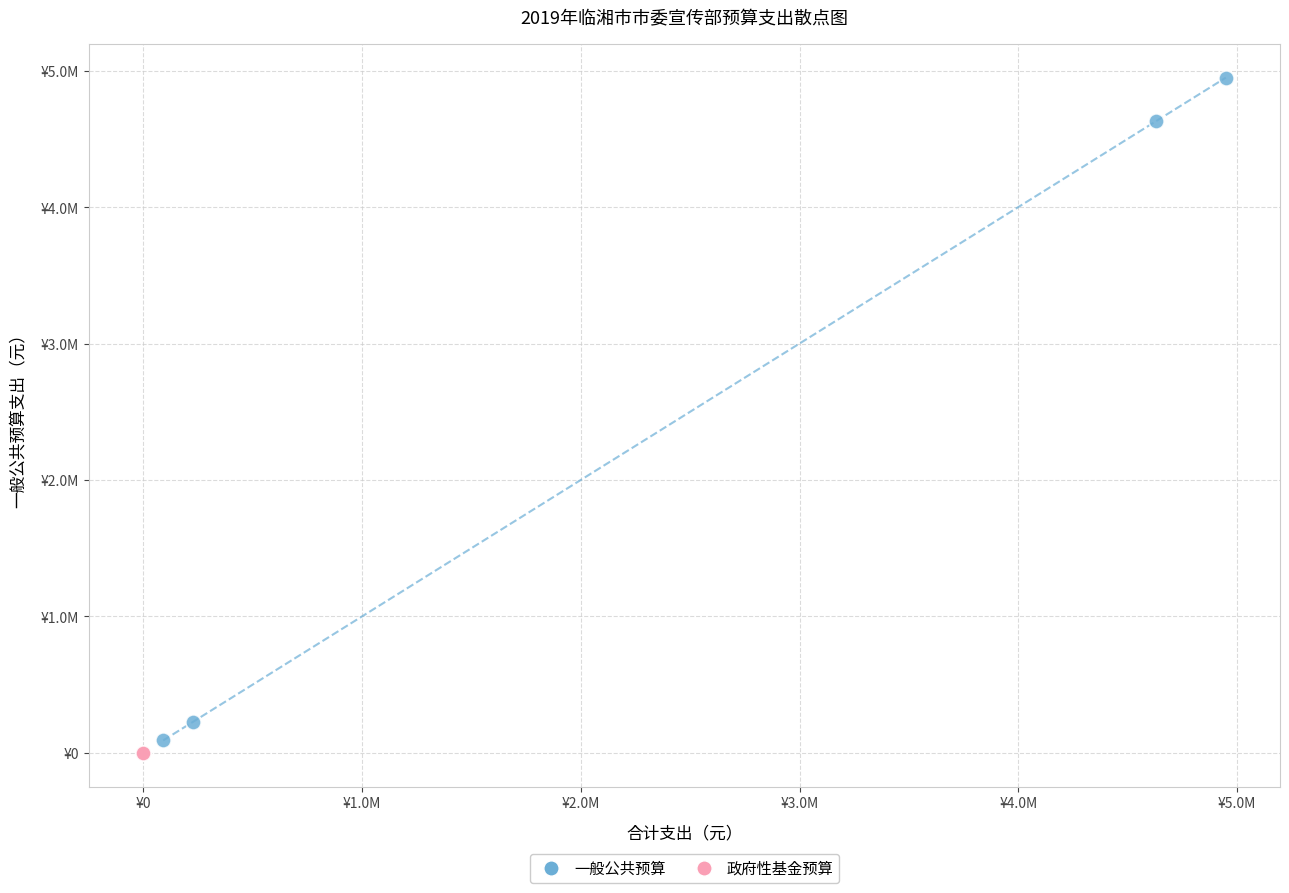

What are all the series names shown in the legend?

一般公共预算, 政府性基金预算